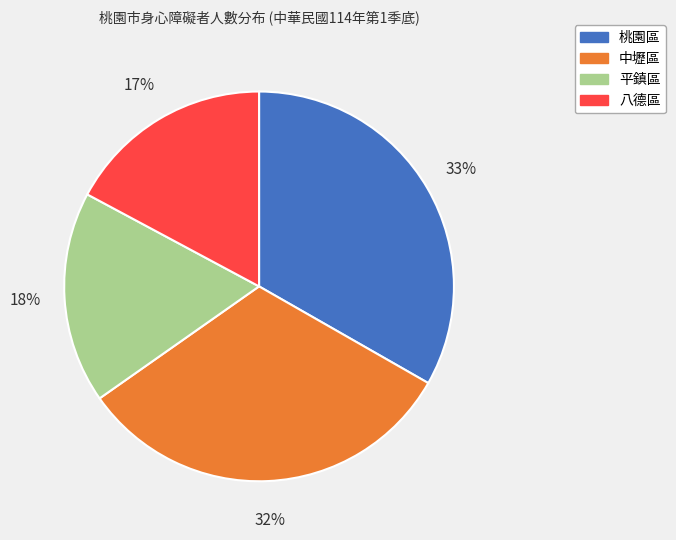

Combined, do 八德區 and 平鎮區 account for over 50%?

No